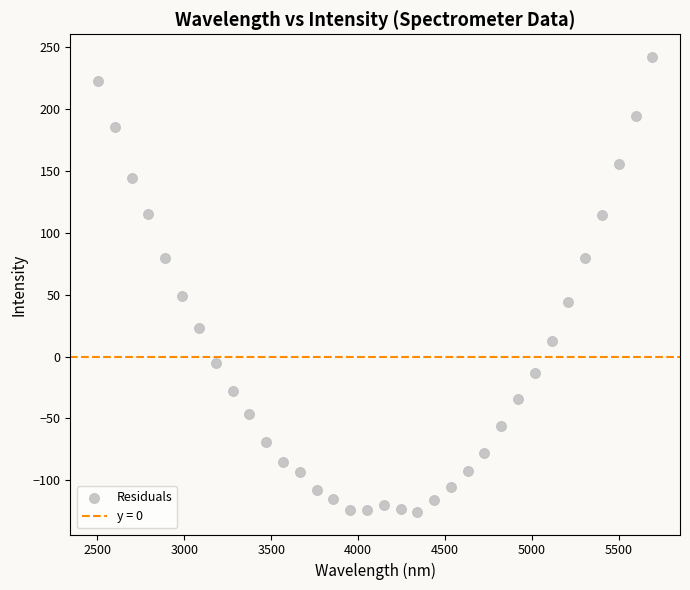

What is the range of Y values (max minus min)?

367.8